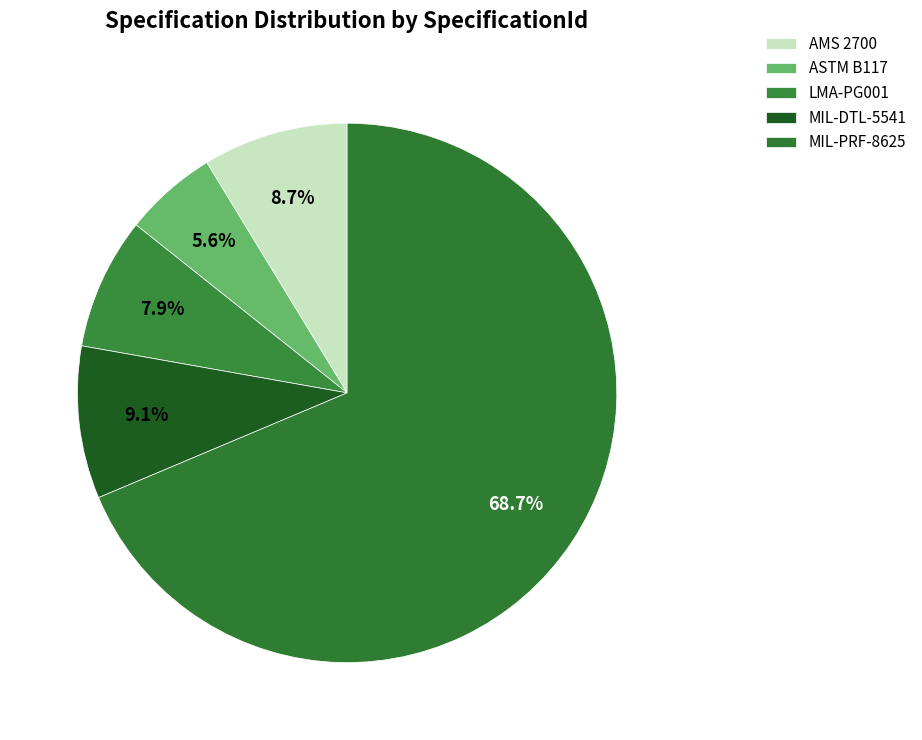

Which has a higher value, LMA-PG001 or MIL-DTL-5541?

MIL-DTL-5541